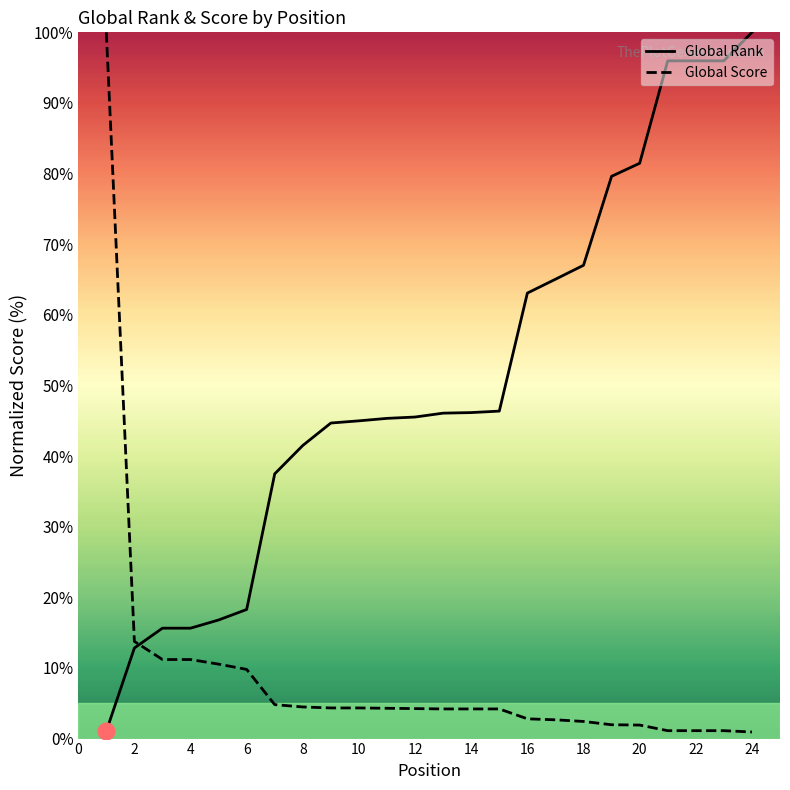

At which label does Global Score reach its peak?

1